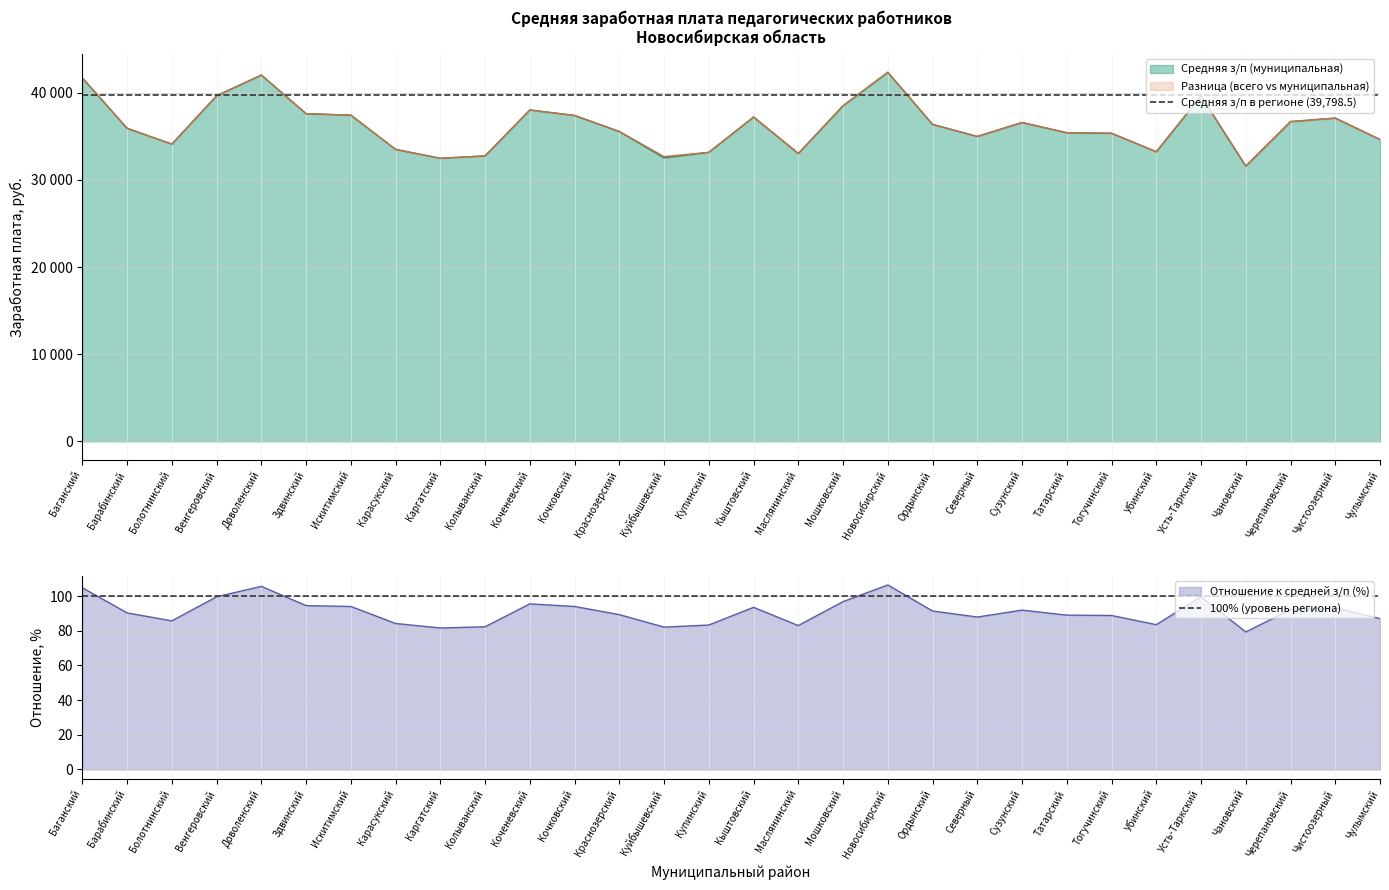

What value does the Отношение к средней з/п (%) series have at Черепановский?

92.2